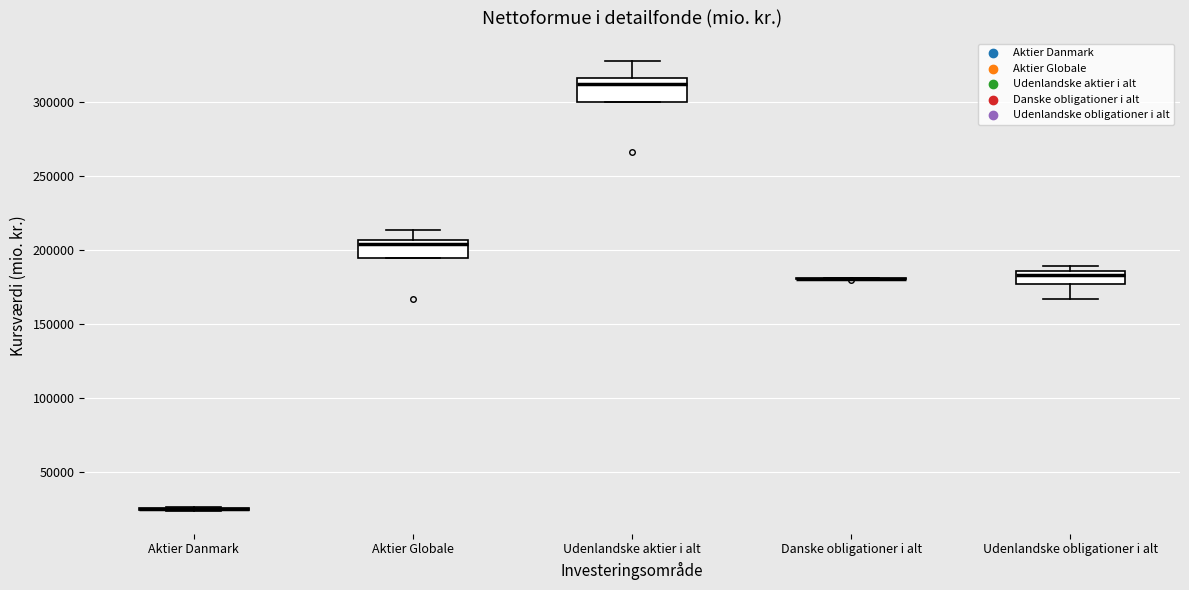

Reading left to right, transcribe this box plot: for each box, give where its median line is, the range the box spans, and where its two whiskers end, as read against the y-axis. The values are not printed on the chart, so give them approximately, as read against the axis.

Aktier Danmark: box collapsed to a line at 25000, whiskers 25000 to 25000
Aktier Globale: median 205000 (just below the box's upper edge), box 195000 to 205000, whiskers 195000 to 215000
Udenlandske aktier i alt: median 310000, box 300000 to 315000, whiskers 300000 to 330000
Danske obligationer i alt: box collapsed to a line at 180000, whiskers 180000 to 180000
Udenlandske obligationer i alt: median 185000 (inside the box), box 180000 to 185000, whiskers 165000 to 190000